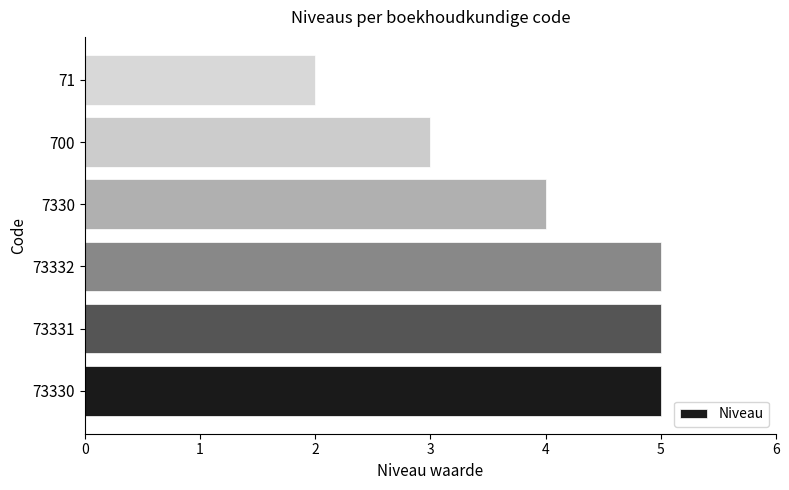

How many bars are there in total?

6